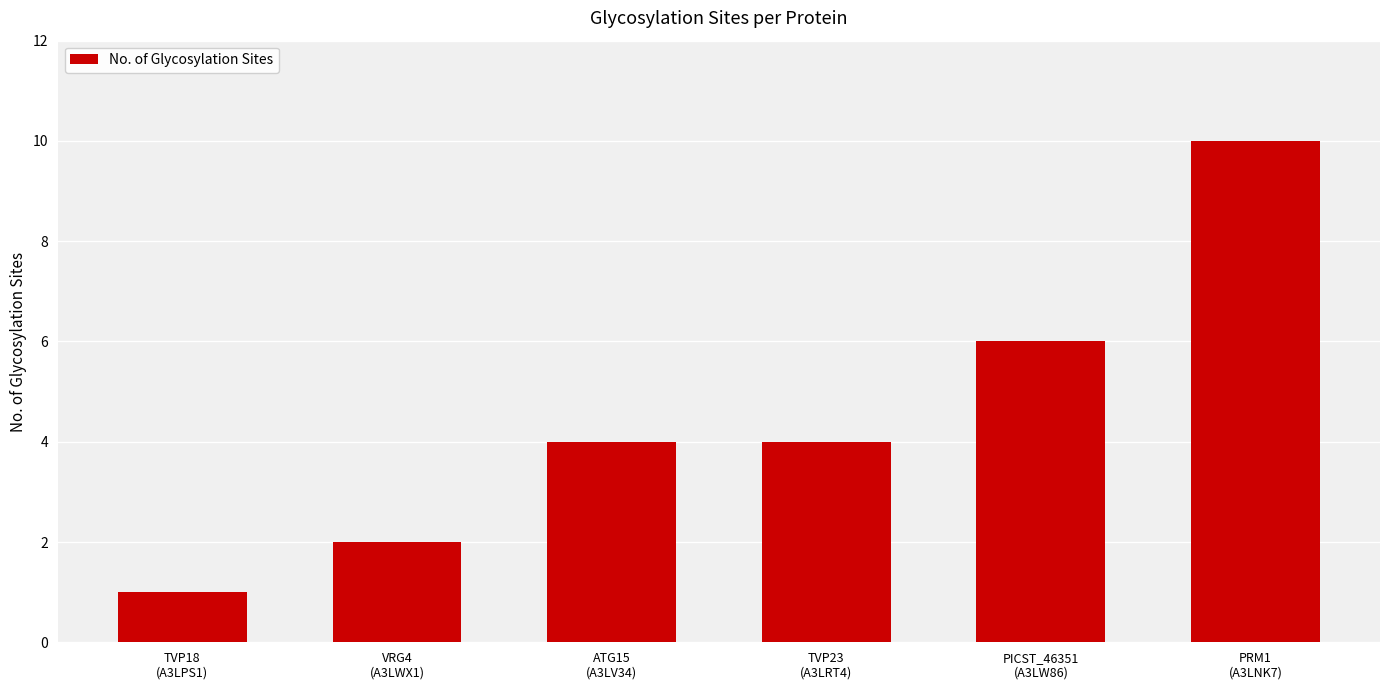

Count the number of data series in this chart.

1